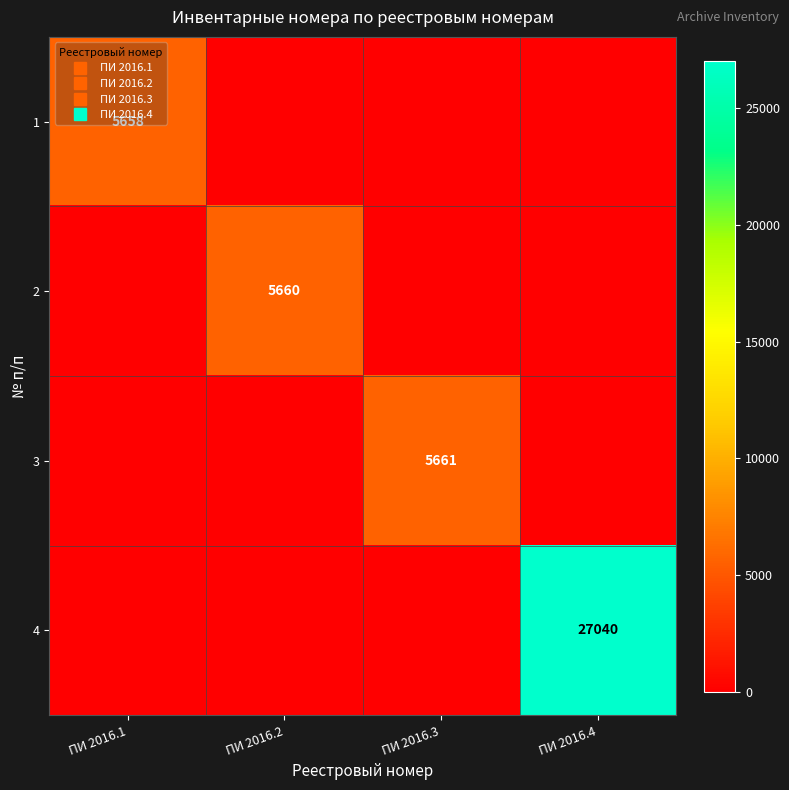

What is the total value across all series at ПИ 2016.4?

27040